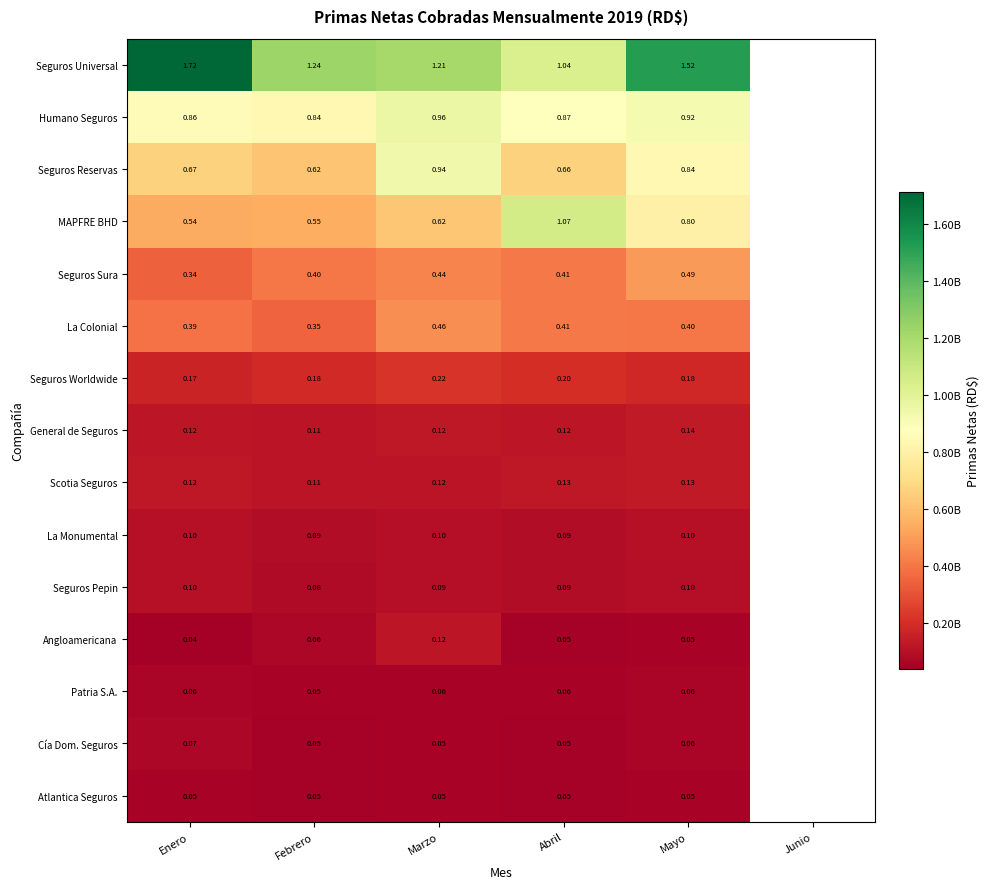

Is the value of Humano Seguros at Febrero greater than the value of Seguros Sura at Febrero?

Yes